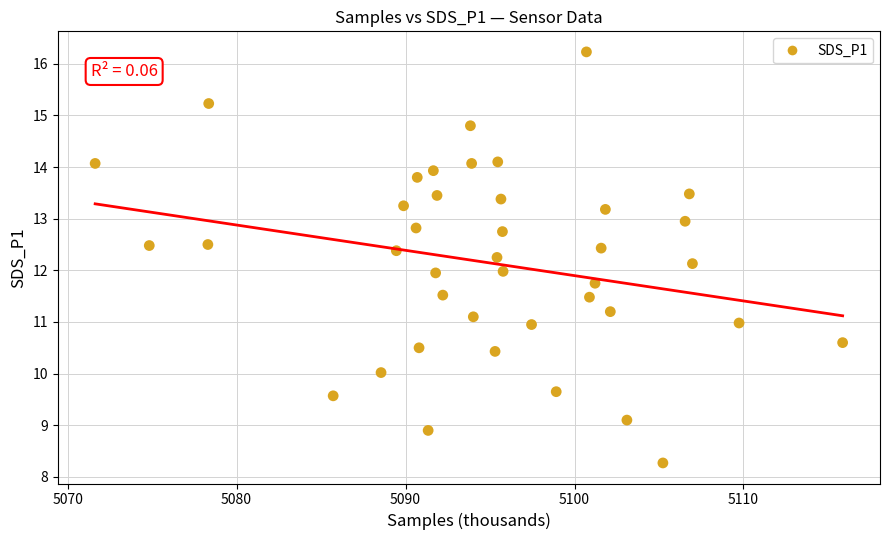

What is the range of X values (max minus min)?

44.2